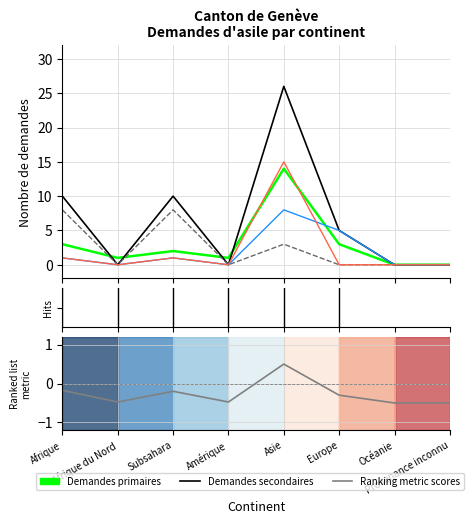

True or false: Naissances and Demandes secondaires intersect in this chart.

False